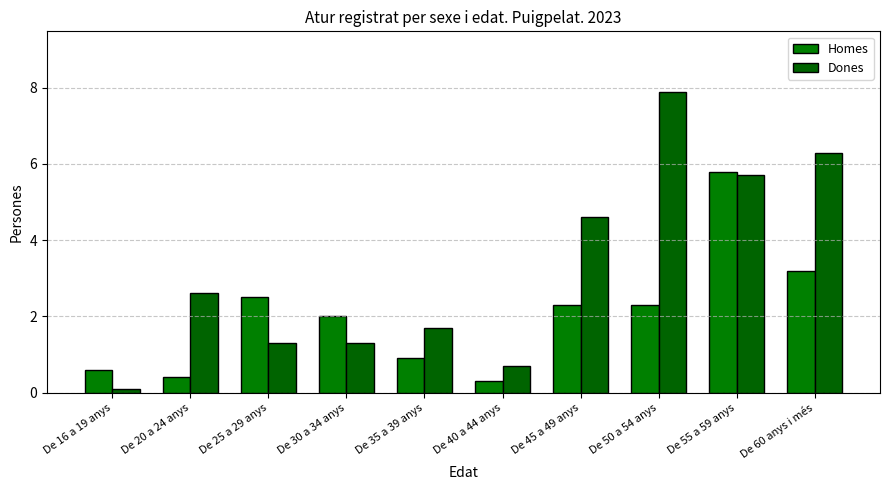

What is the maximum value shown in the chart?

7.9